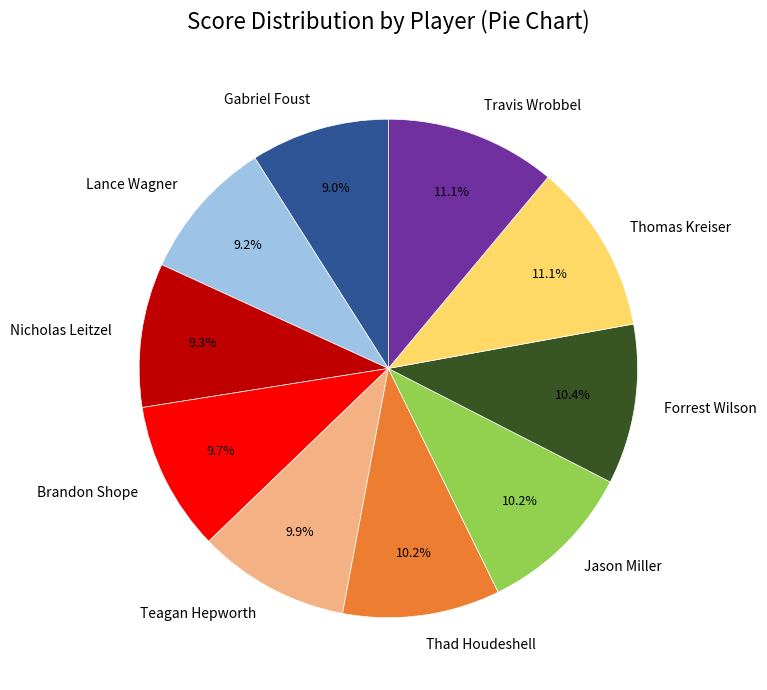

Approximately how many times larger is the value at Thomas Kreiser compared to Thad Houdeshell?

1.1